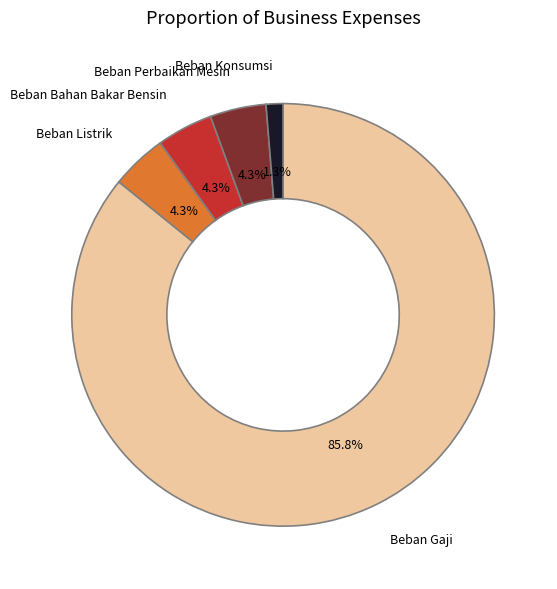

Does any single category account for the majority?

Yes